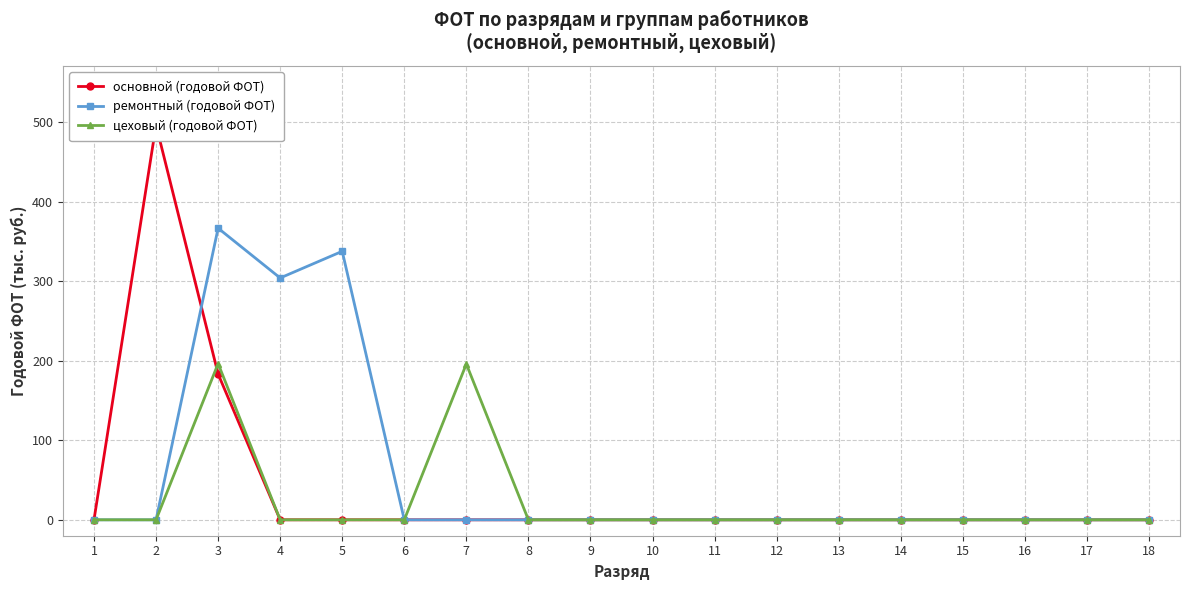

What are all the series names shown in the legend?

основной (годовой ФОТ), ремонтный (годовой ФОТ), цеховый (годовой ФОТ)